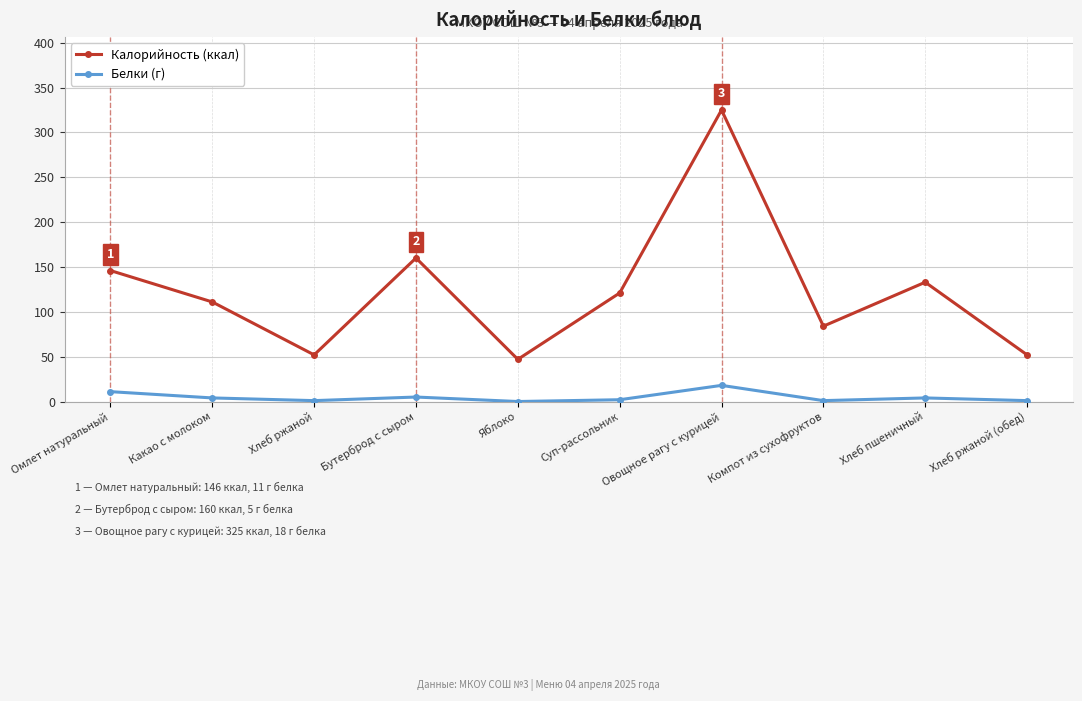

At which label does Калорийность (ккал) reach its minimum?

Яблоко